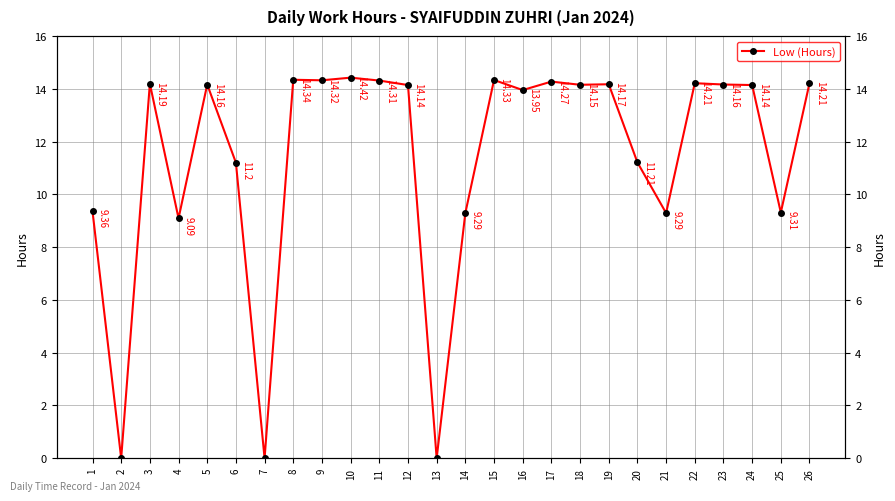

What value does the data have at 18?

14.2